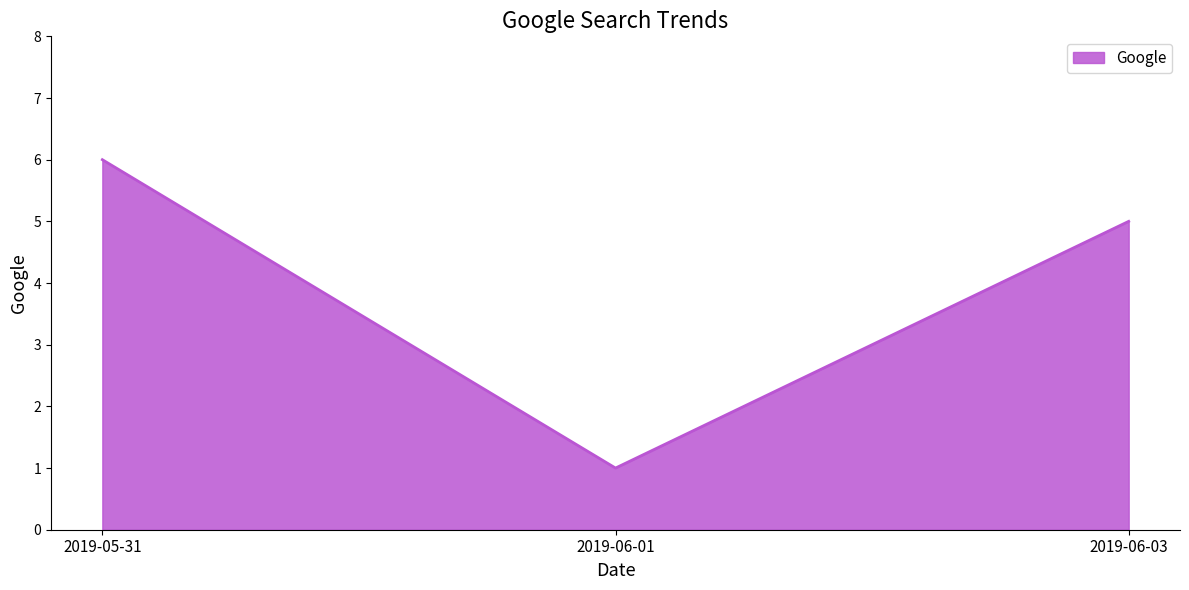

At which category does the chart reach its peak across all series?

2019-05-31